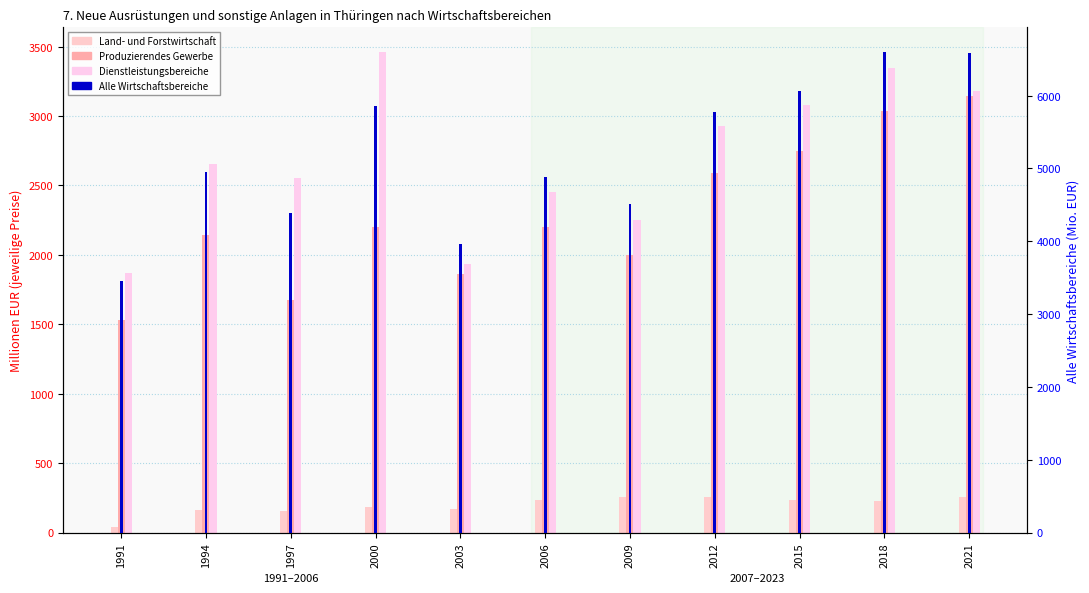

What is the value of the Dienstleistungsbereiche bar at the 10th from the left?

3345